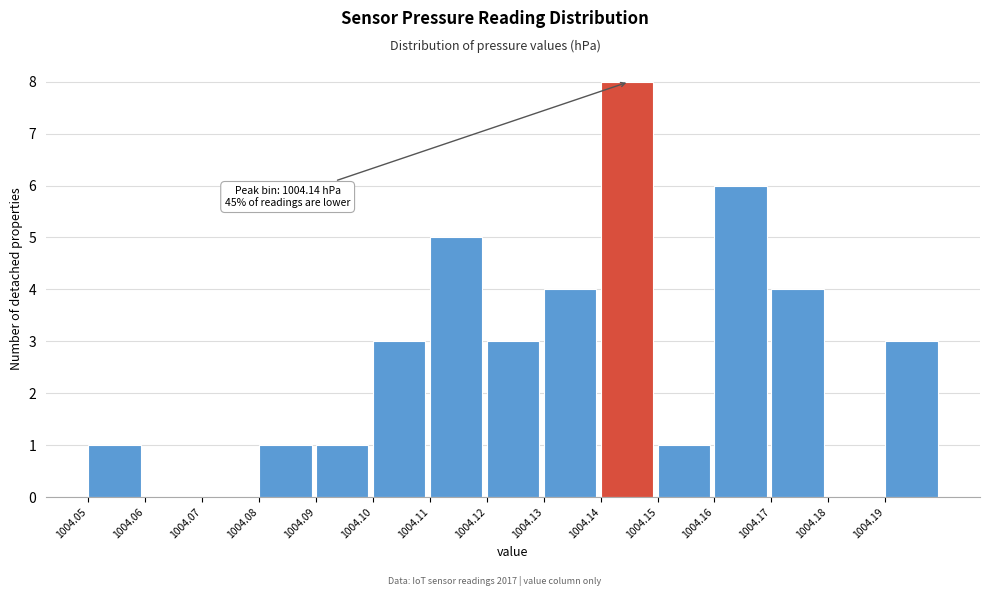

Over which range of the x-axis is the bar tallest?

1004.14 to 1004.15